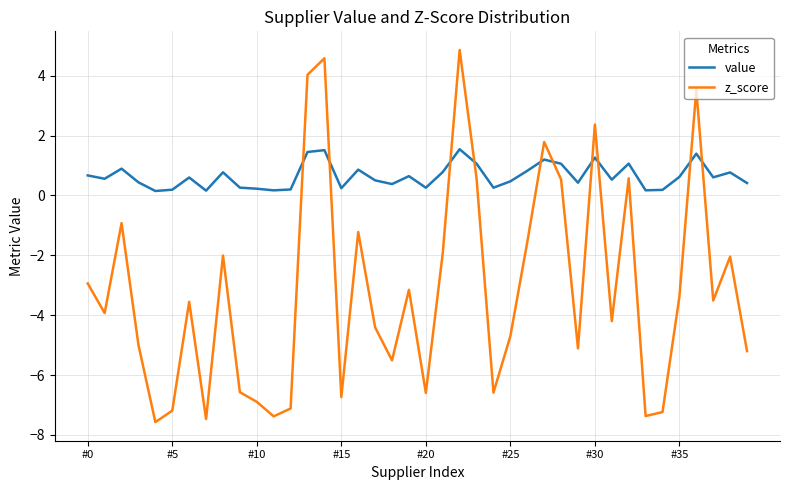

In z_score, how many points are lower than both neighbors (excluding endpoints)?

12